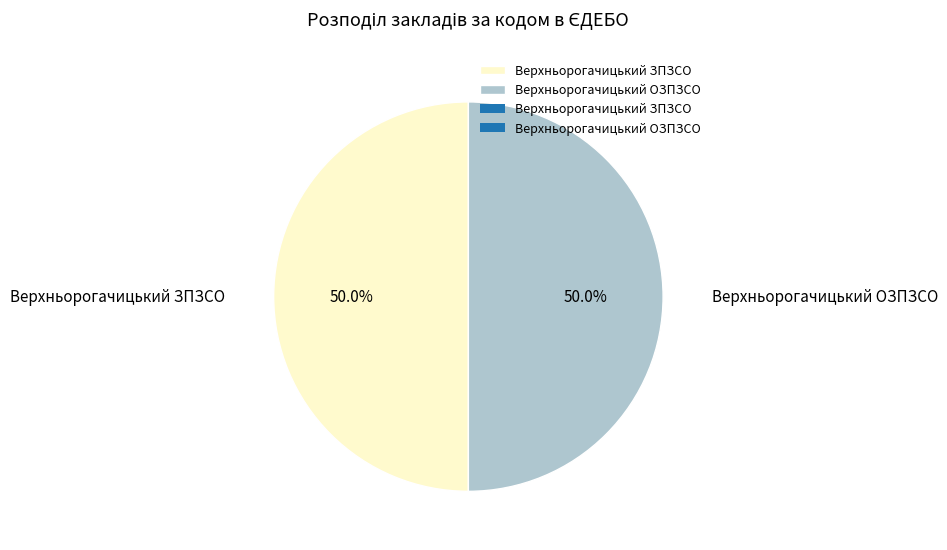

True or false: Верхньорогачицький ЗПЗСО accounts for 36% of the total.

False